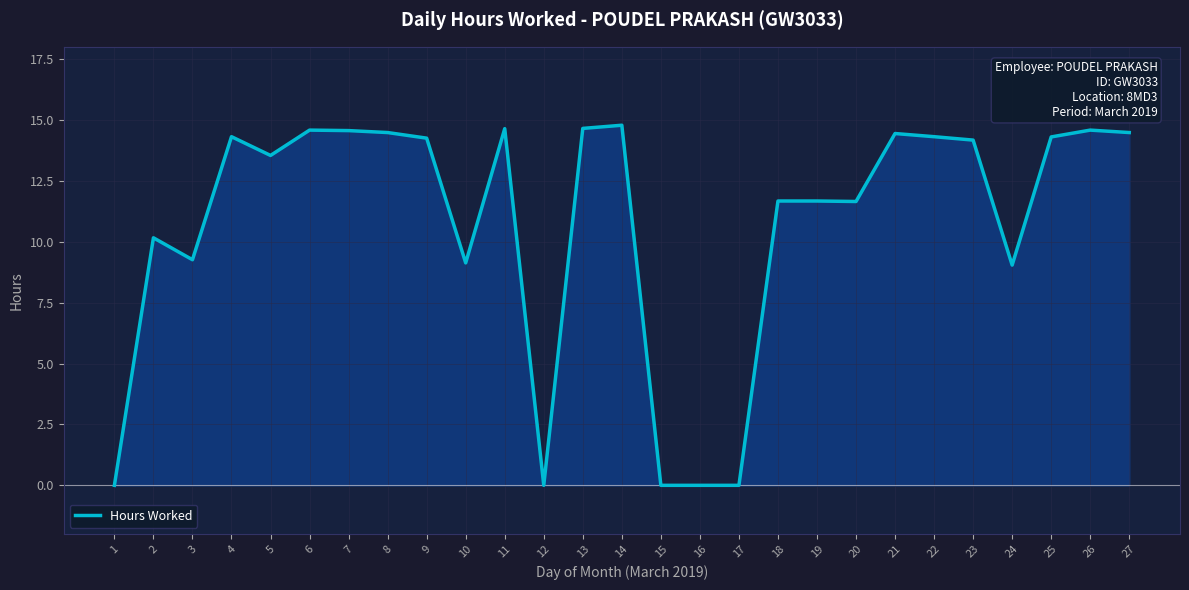

What is the difference between the maximum and second lowest values?

14.8